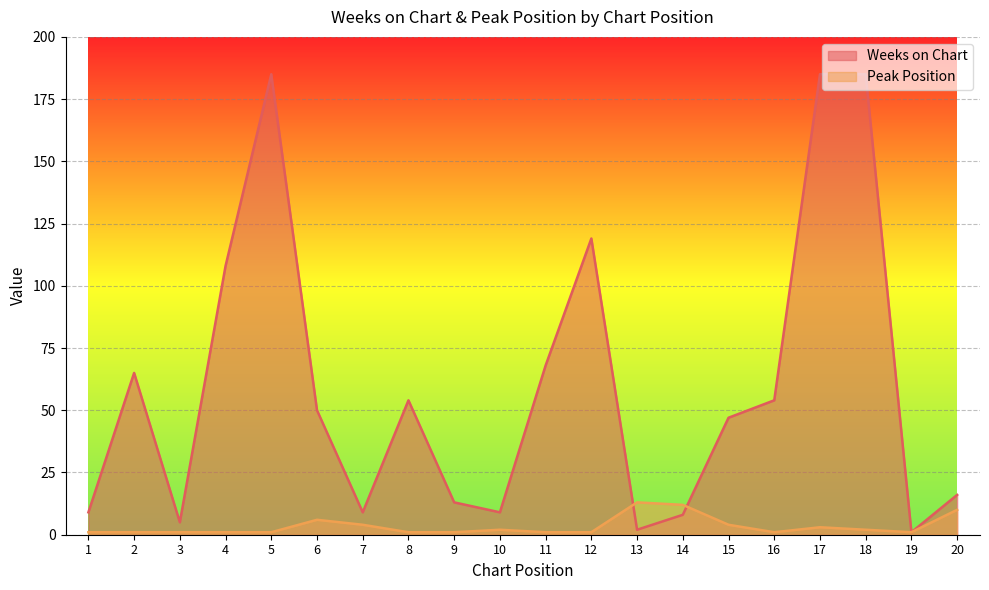

What is the greatest value displayed?

185